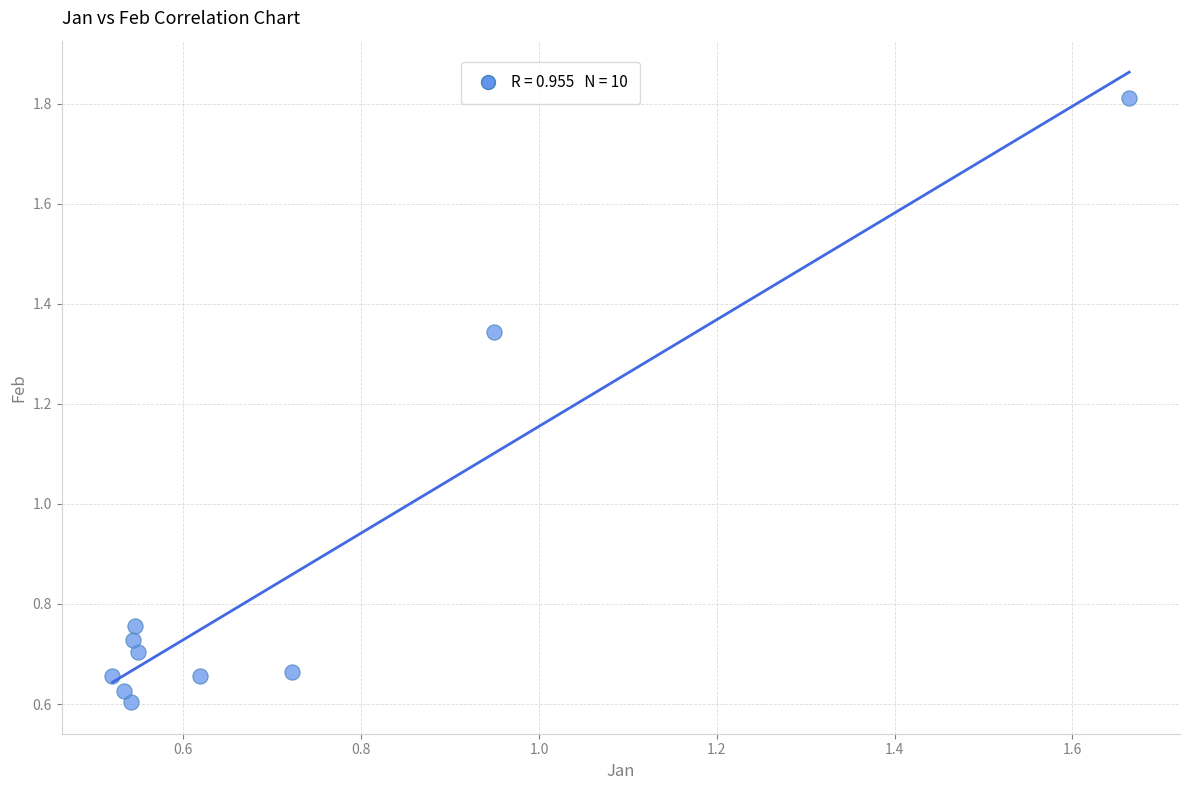

What is the average Y value?

0.9